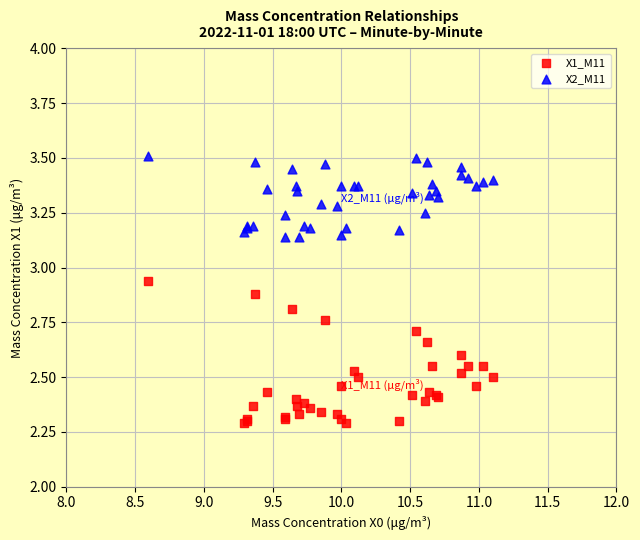

Which series has the largest Y range (max minus min)?

X1_M11